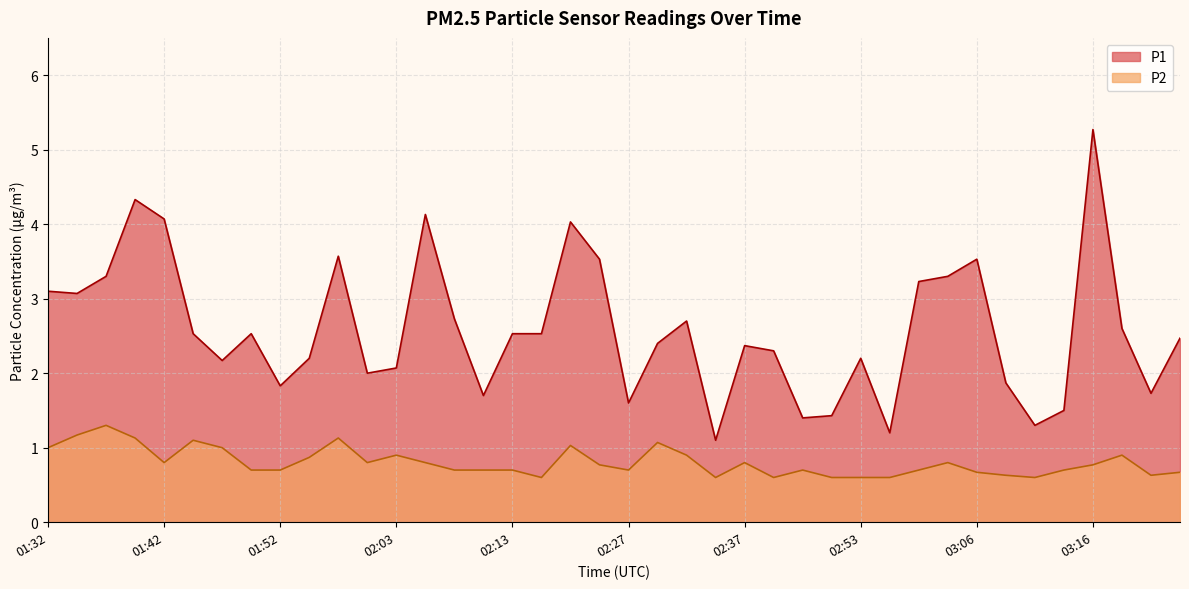

Does the chart display data point markers on the line(s)?

No